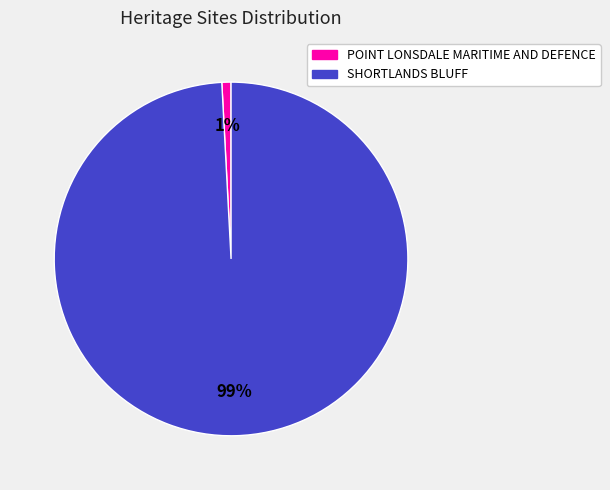

Which slice is the smallest?

POINT LONSDALE MARITIME AND DEFENCE